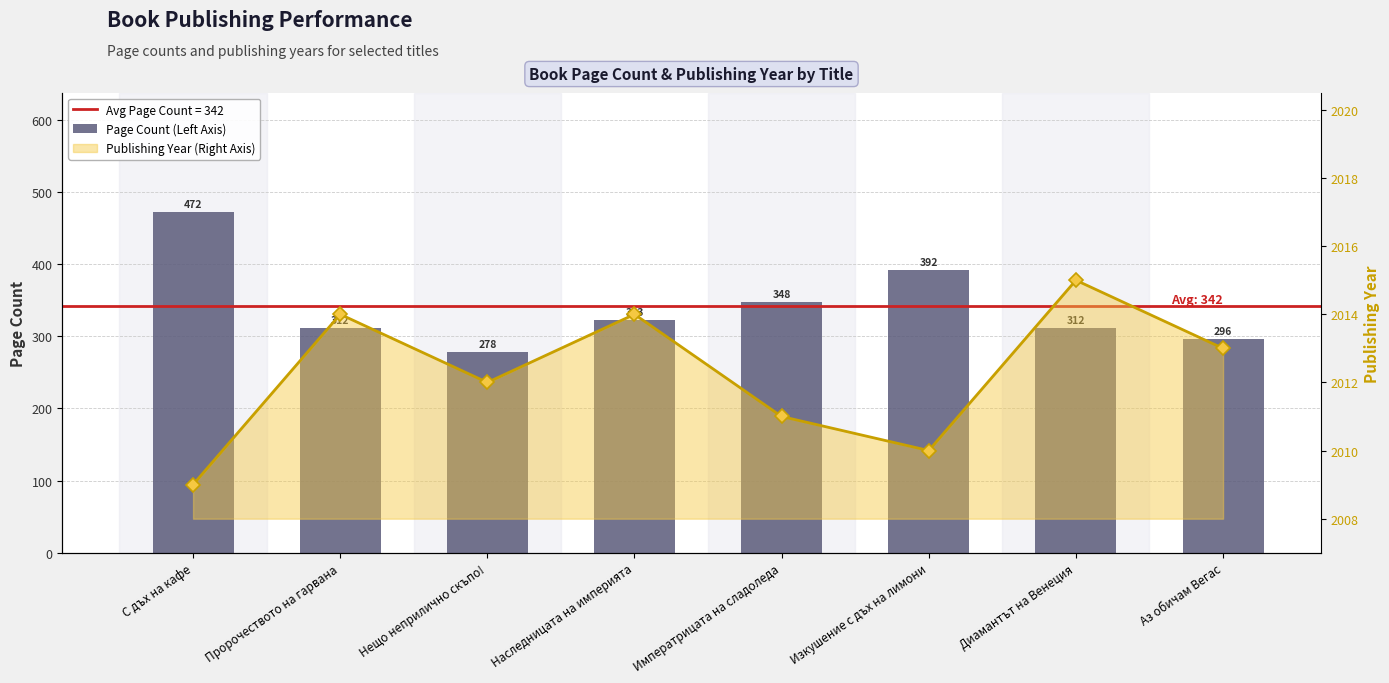

Where does the Page Count (Left Axis) series first go above 323?

С дъх на кафе